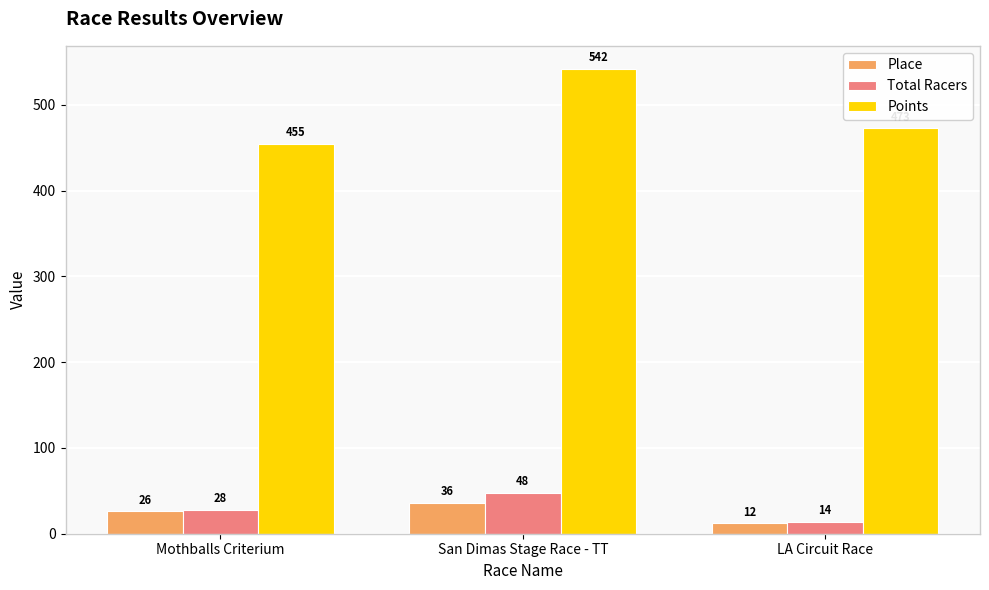

Which series changed the most between Mothballs Criterium and LA Circuit Race?

Points